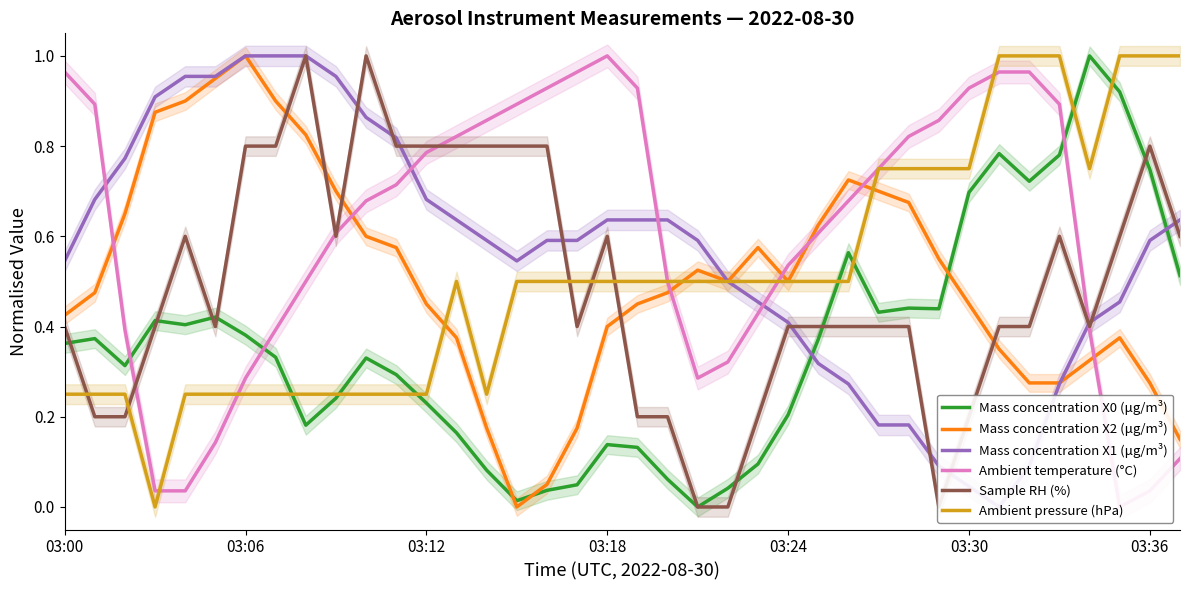

Which category has the highest value in the Mass concentration X2 (μg/m³) series?

03:06